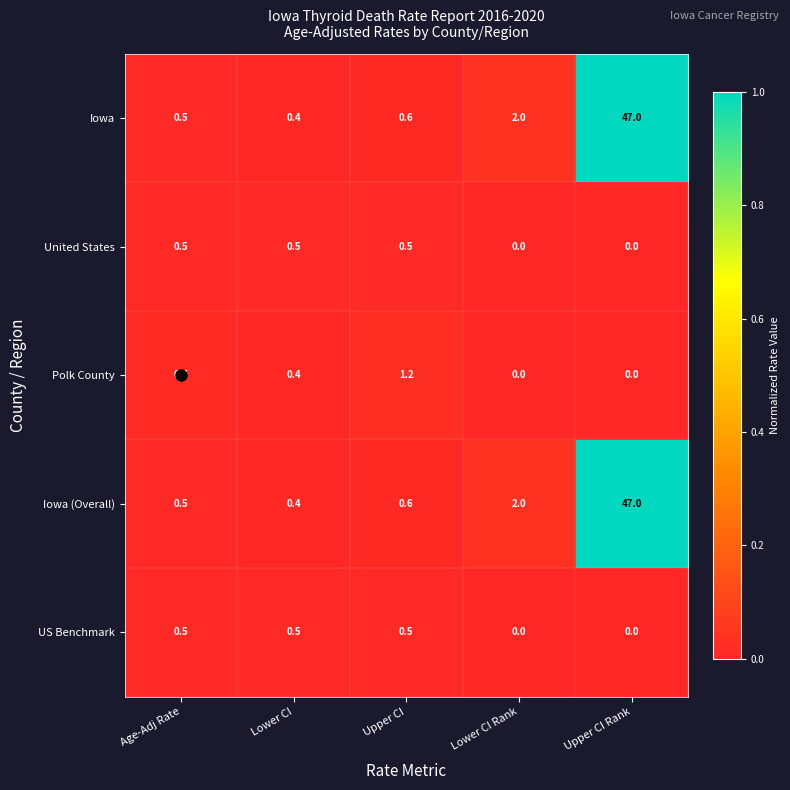

The US Benchmark series shows 0.2 at Lower CI Rank. True or false?

False